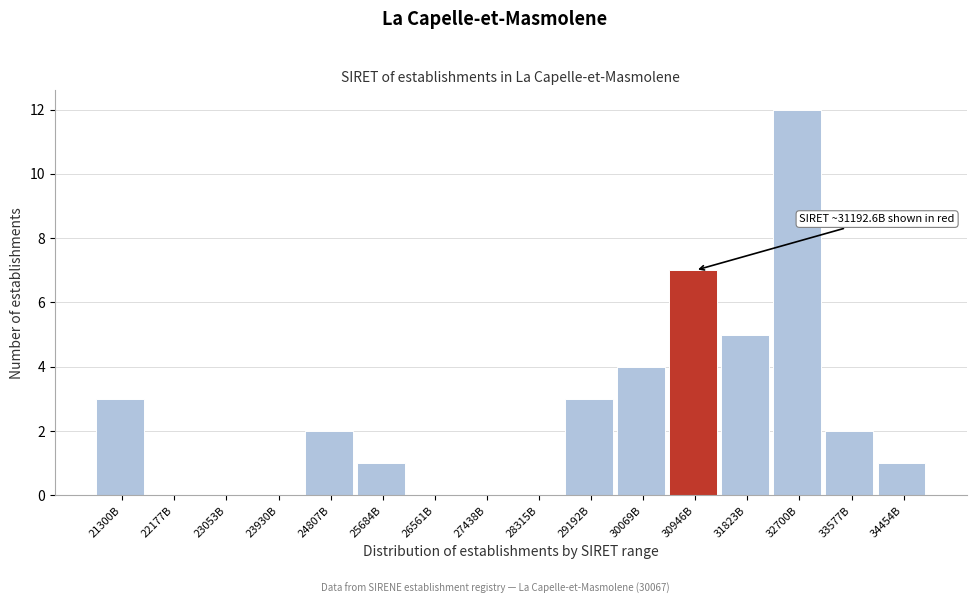

Reading left to right, extract all data points from this chart.

21300B=3	22177B=0	23053B=0	23930B=0	24807B=2	25684B=1	26561B=0	27438B=0	28315B=0	29192B=3	30069B=4	30946B=7	31823B=5	32700B=12	33577B=2	34454B=1